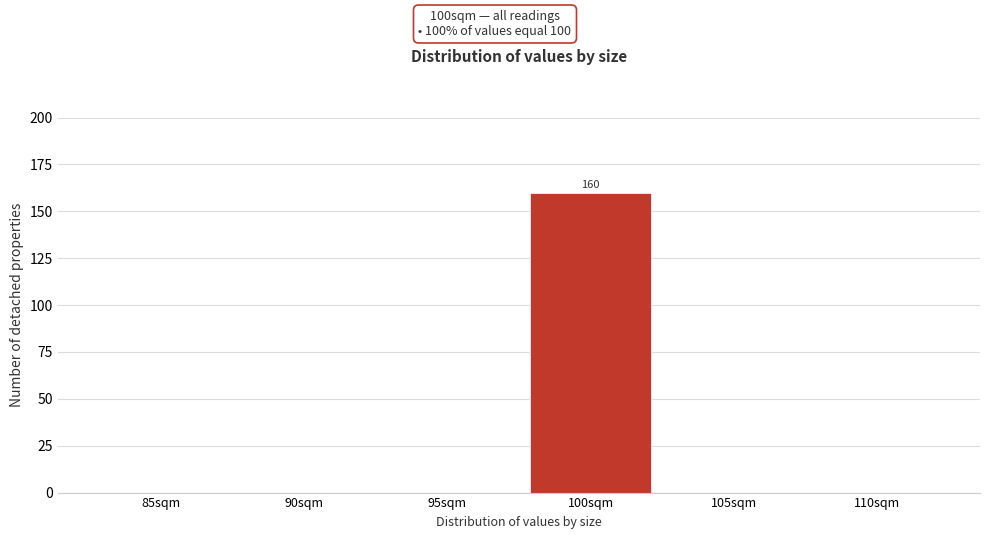

Reading left to right, what are all the values shown in this chart?

85sqm=0	90sqm=0	95sqm=0	100sqm=160	105sqm=0	110sqm=0